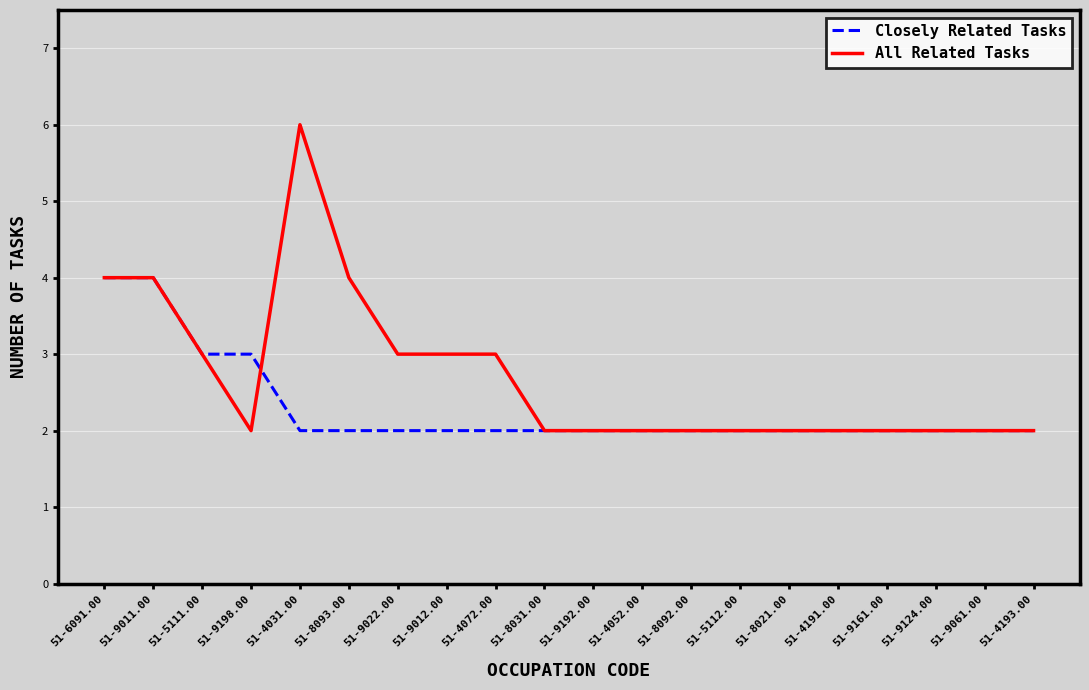

Which category has the highest value in the All Related Tasks series?

51-4031.00